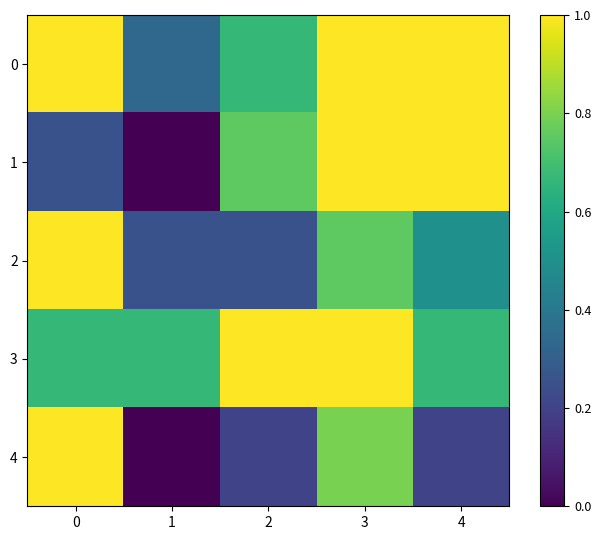

Count the number of categories in the chart.

5